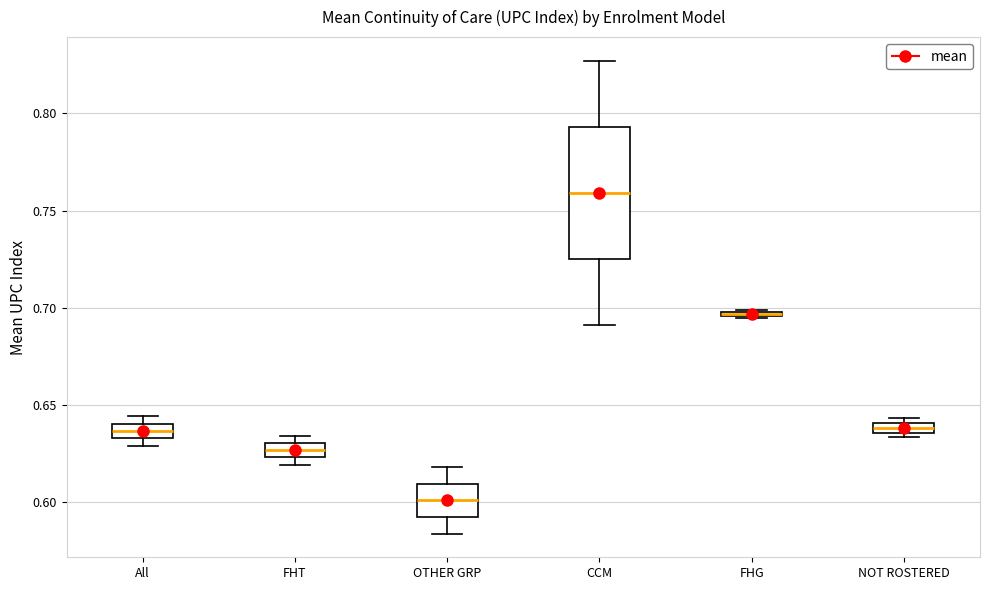

Which box's median line is the highest?

CCM